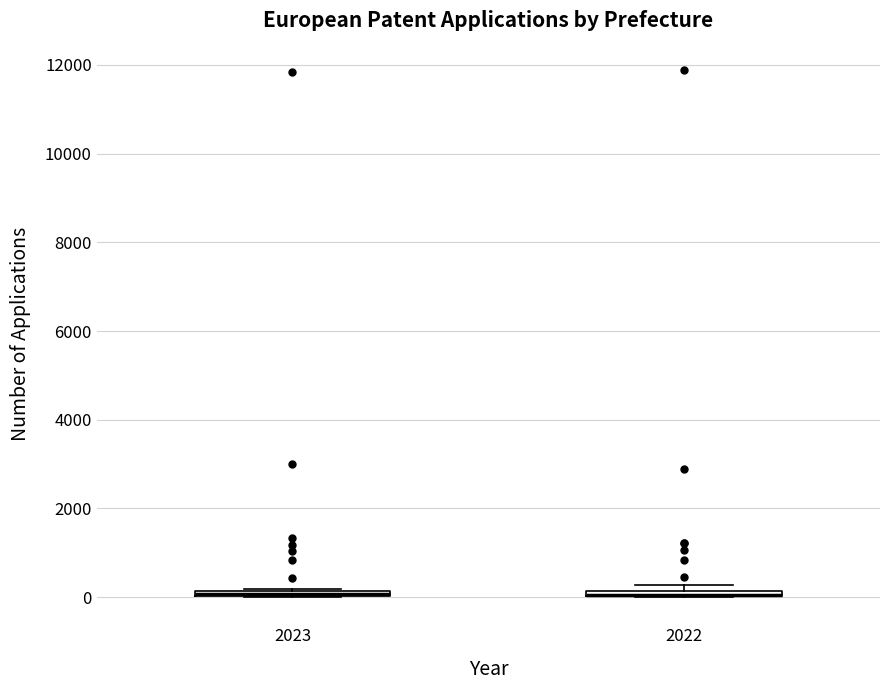

Where is the lower edge of the box at x = 2022 on the y-axis? The values are not printed on the chart, so give them approximately, as read against the axis.

0